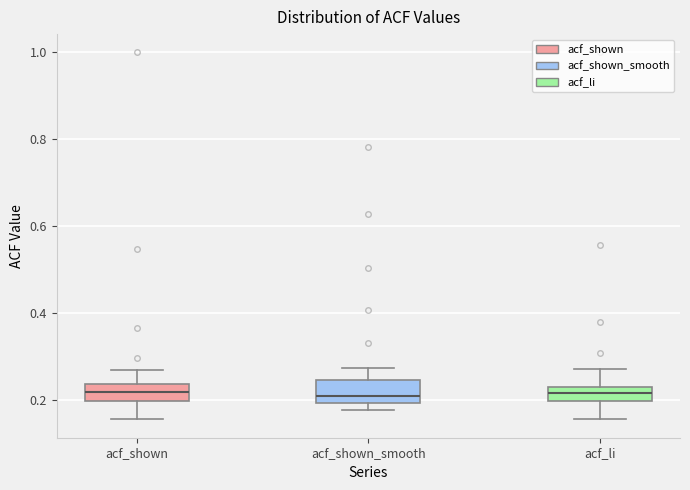

Reading left to right, transcribe this box plot: for each box, give where its median line is, the range the box spans, and where its two whiskers end, as read against the y-axis. The values are not printed on the chart, so give them approximately, as read against the axis.

acf_shown: median 0.22, box 0.20 to 0.24, whiskers 0.16 to 0.26
acf_shown_smooth: median 0.20 (just above the box's lower edge), box 0.20 to 0.24, whiskers 0.18 to 0.28
acf_li: median 0.22, box 0.20 to 0.24, whiskers 0.16 to 0.28